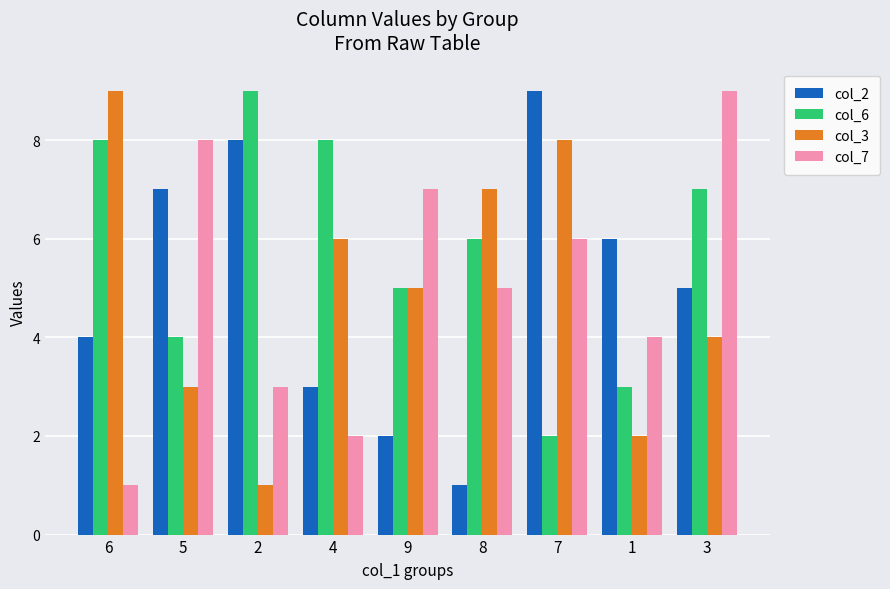

Count the number of data series in this chart.

4